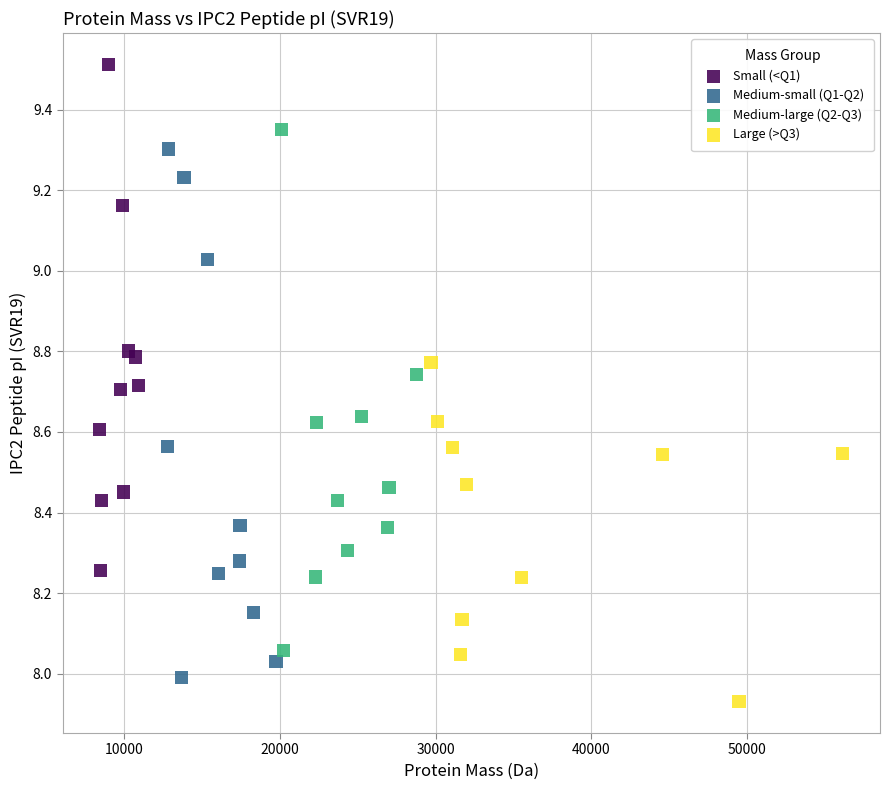

Which series reaches the maximum Y coordinate?

Small (<Q1)